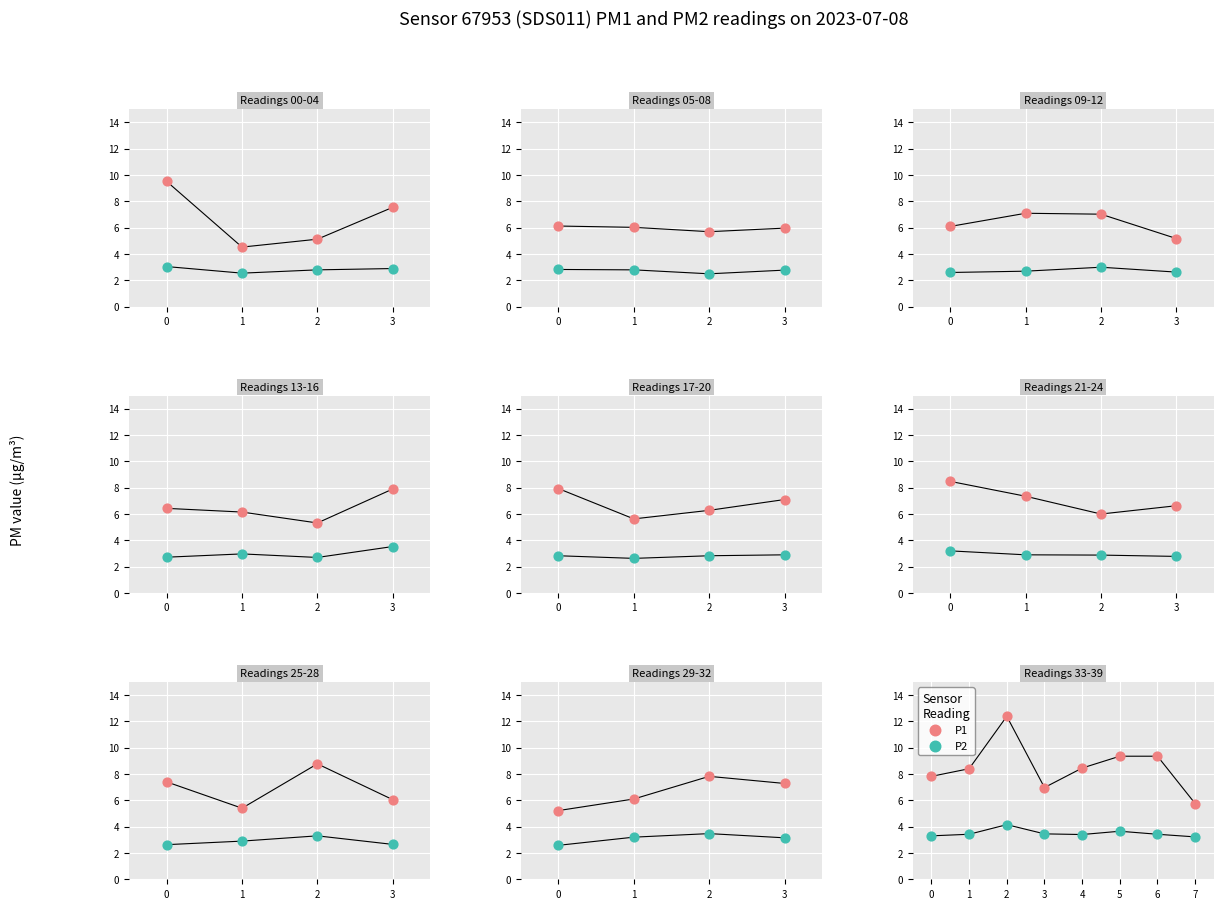

Which series has the largest total across all categories?

P1